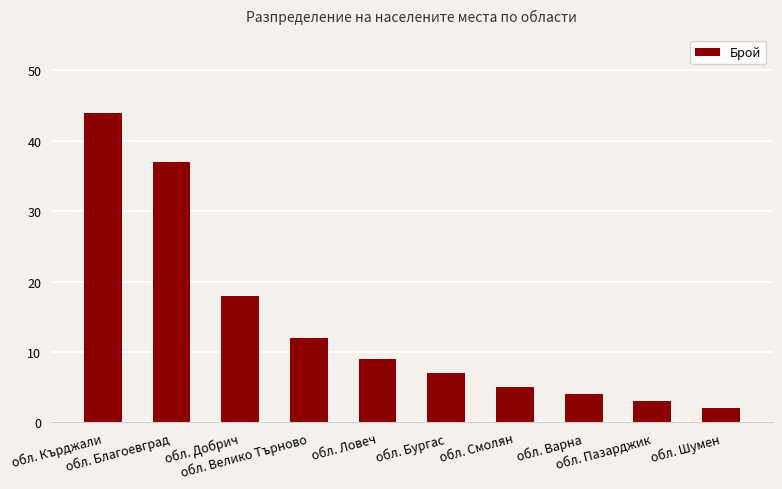

Reading left to right, list all the values displayed in this chart.

обл. Кърджали=44	обл. Благоевград=37	обл. Добрич=18	обл. Велико Търново=12	обл. Ловеч=9	обл. Бургас=7	обл. Смолян=5	обл. Варна=4	обл. Пазарджик=3	обл. Шумен=2